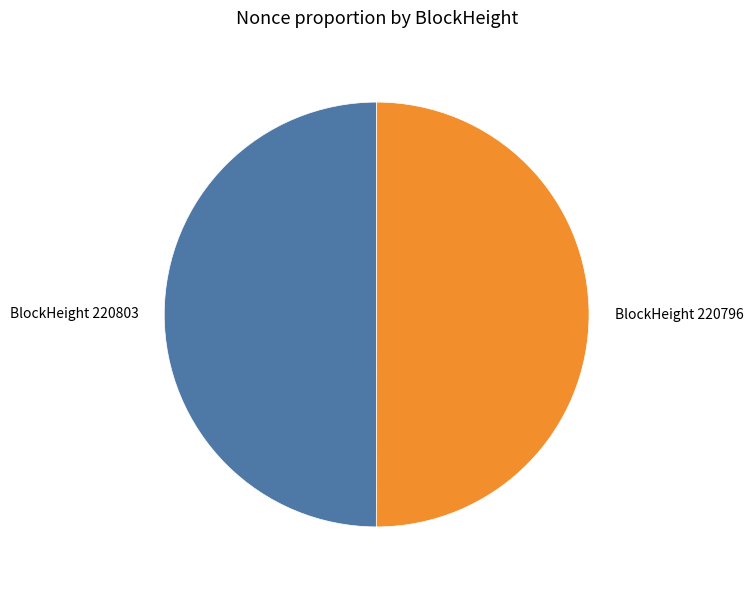

What is the ratio of the value at BlockHeight 220803 to the value at BlockHeight 220796?

1.0